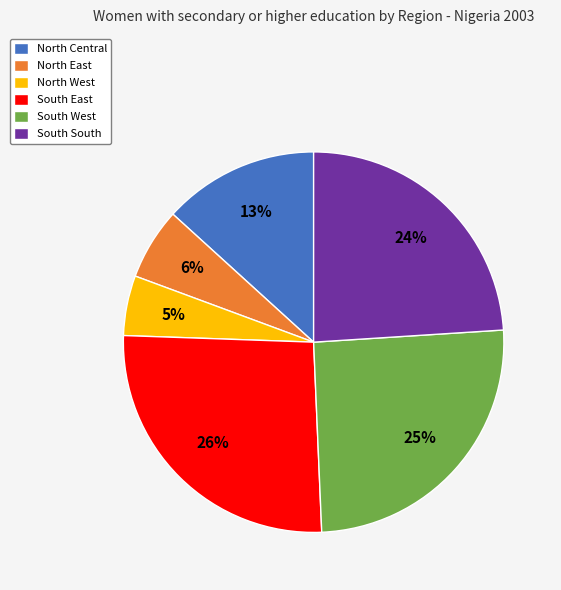

Is it true that South South is 15% of the pie?

False